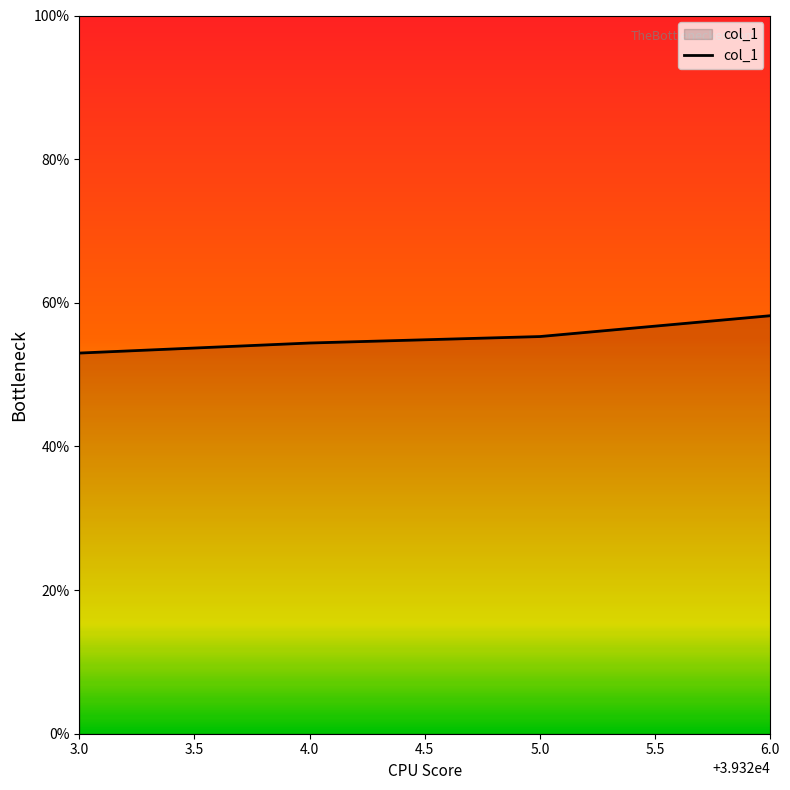

What is the difference between the maximum and minimum values?

0.1